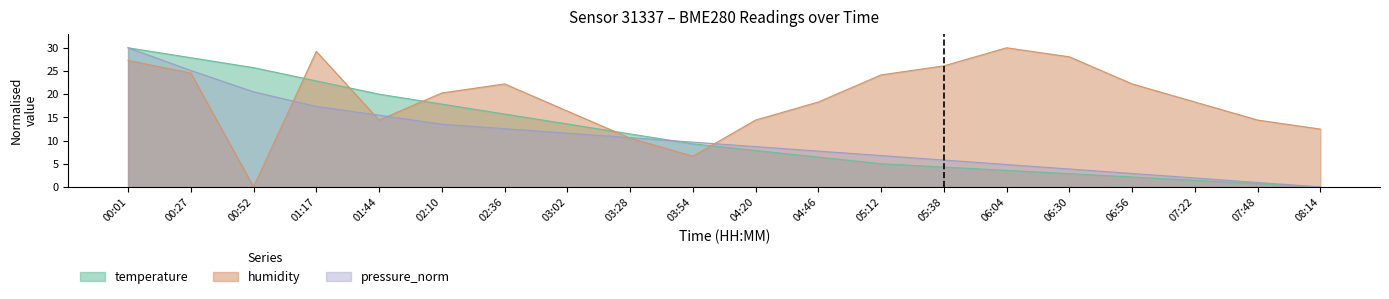

What is the spread (max minus min) of values at 06:56?

20.1